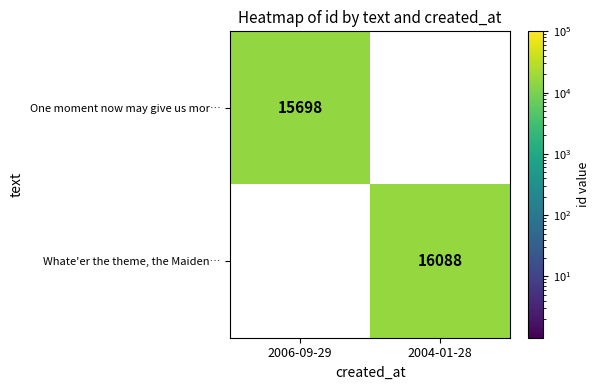

True or false: One moment now may give us mor… has a value of 15698 at 2006-09-29.

True